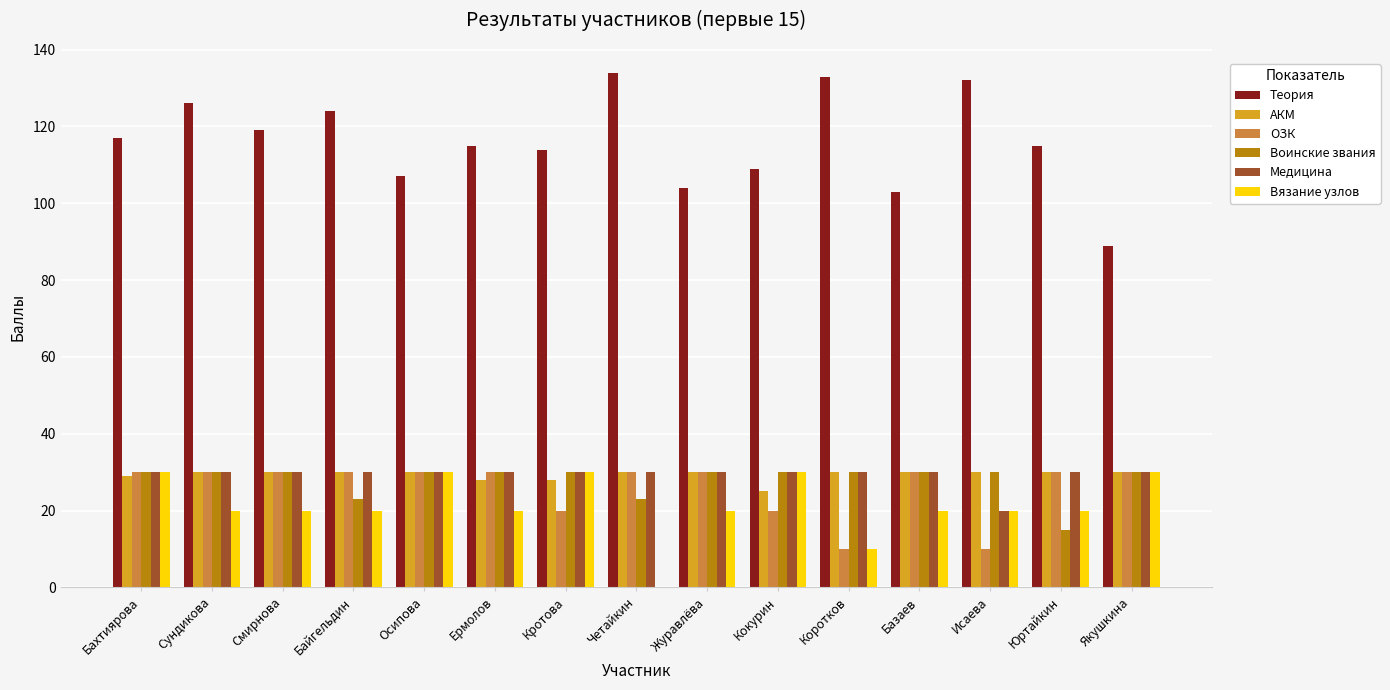

The ОЗК series shows 10 at Исаева. True or false?

True